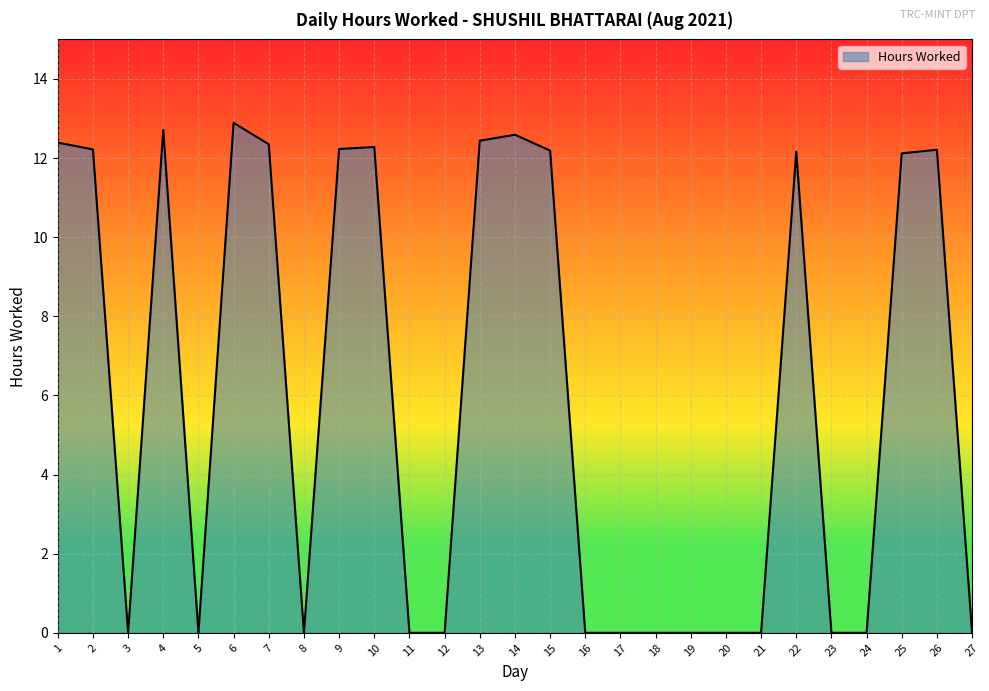

What is the maximum value shown in the chart?

12.9